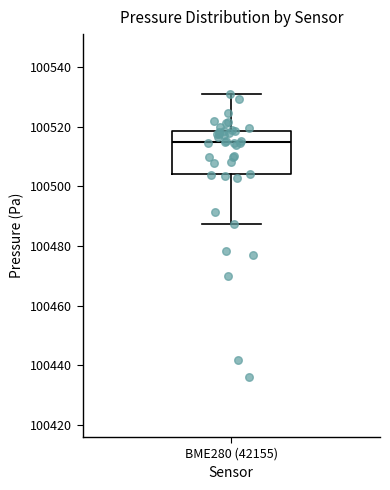

Where is the lower edge of the box for BME280 (42155) on the y-axis? The values are not printed on the chart, so give them approximately, as read against the axis.

100504